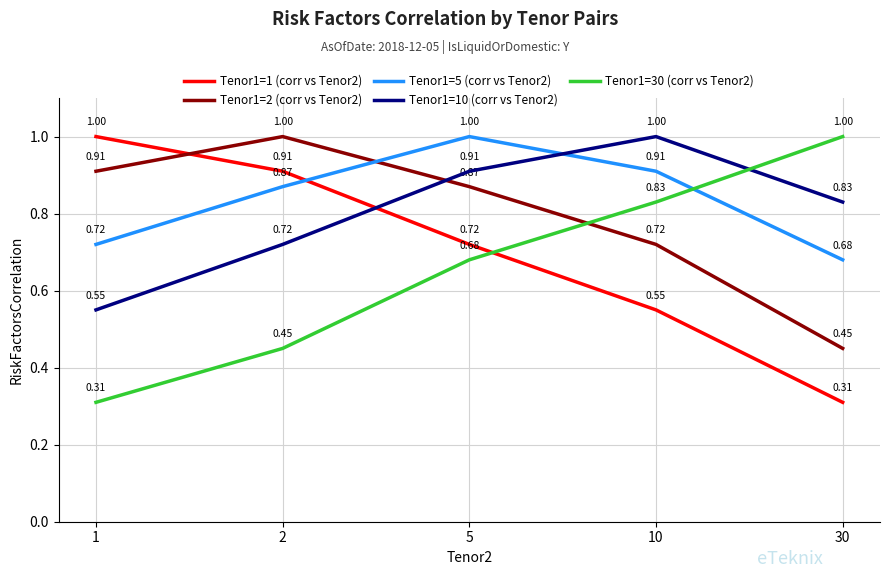

Which series changed the most between 1 and 2?

Tenor1=10 (corr vs Tenor2)